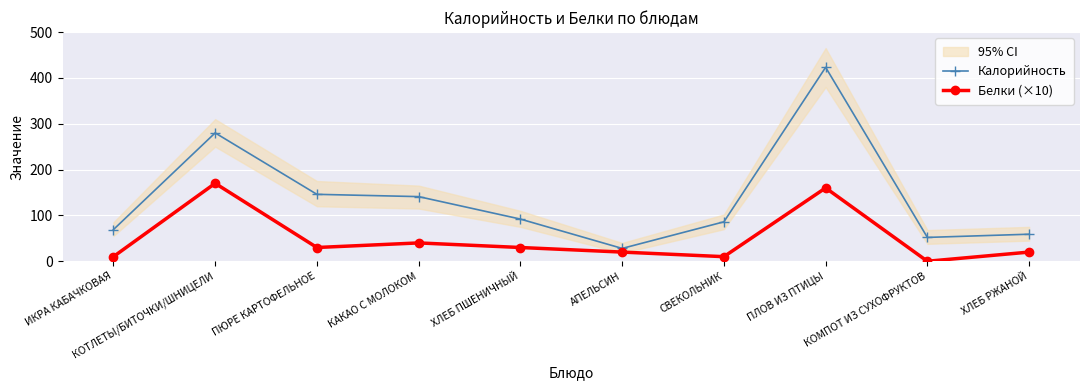

What is the difference between the highest and lowest values at КОТЛЕТЫ/БИТОЧКИ/ШНИЦЕЛИ?

110